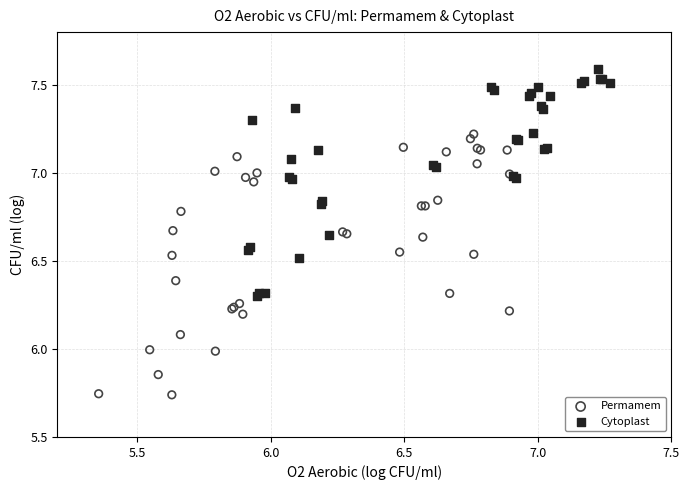

Which series contains the lowest Y value?

Permamem